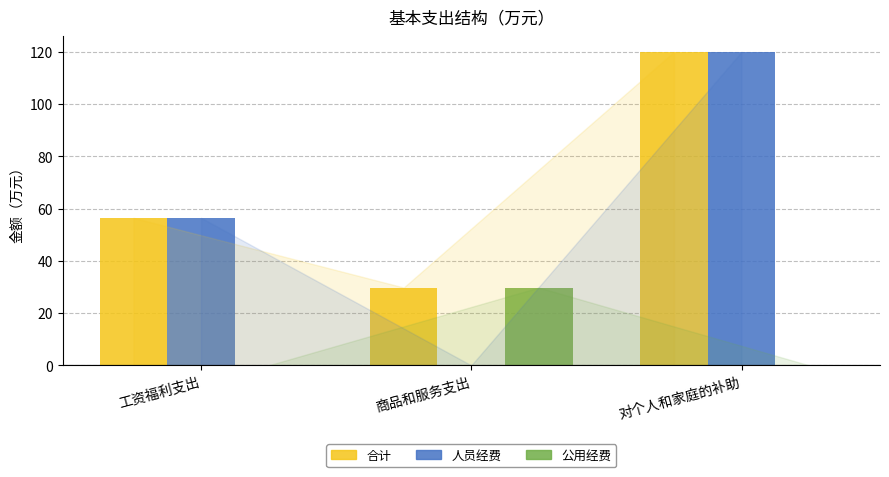

Which series has the largest range (max minus min)?

人员经费